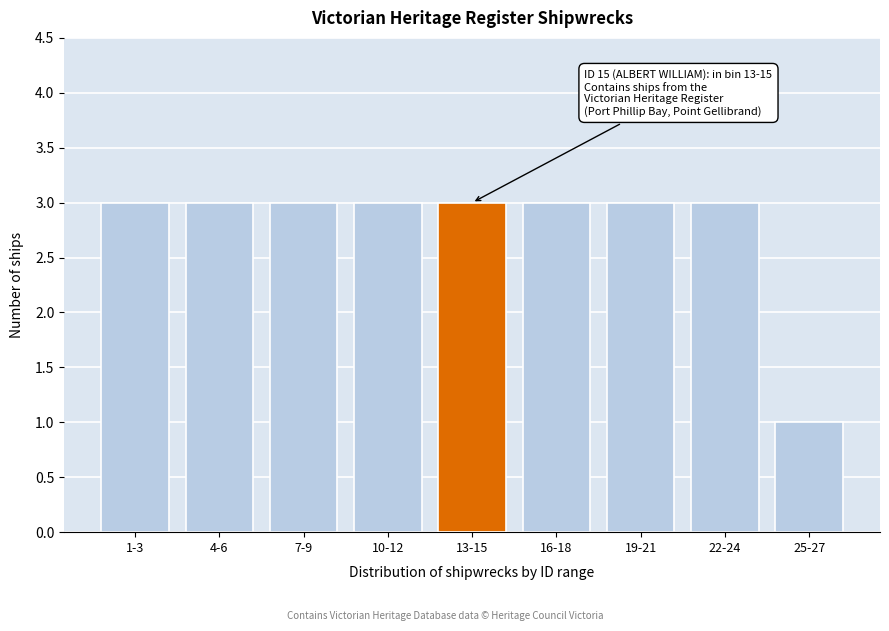

Reading right to left, extract all data points from this chart.

1	3	3	3	3	3	3	3	3